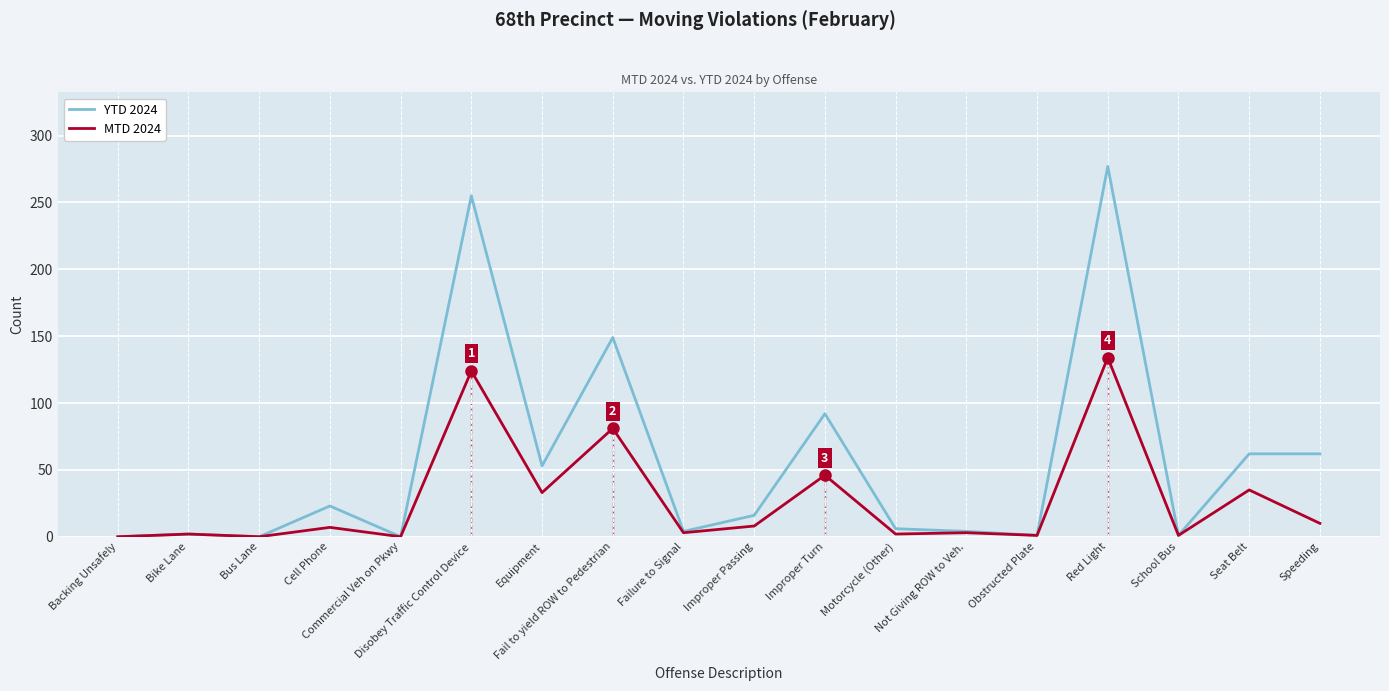

Which label corresponds to the smallest value in the chart?

Backing Unsafely